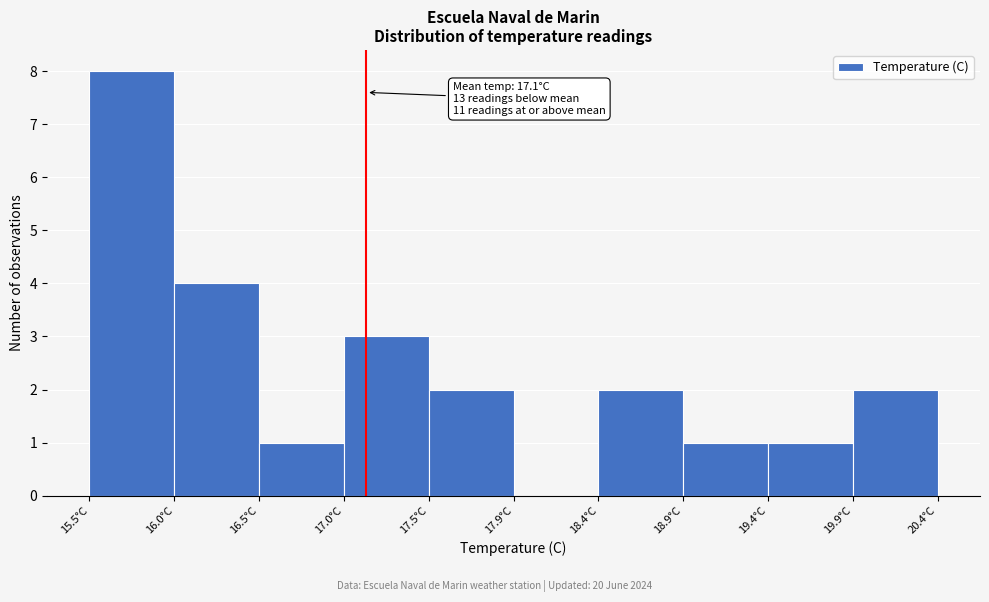

Which range on the x-axis has the tallest bar?

15.50 to 15.99